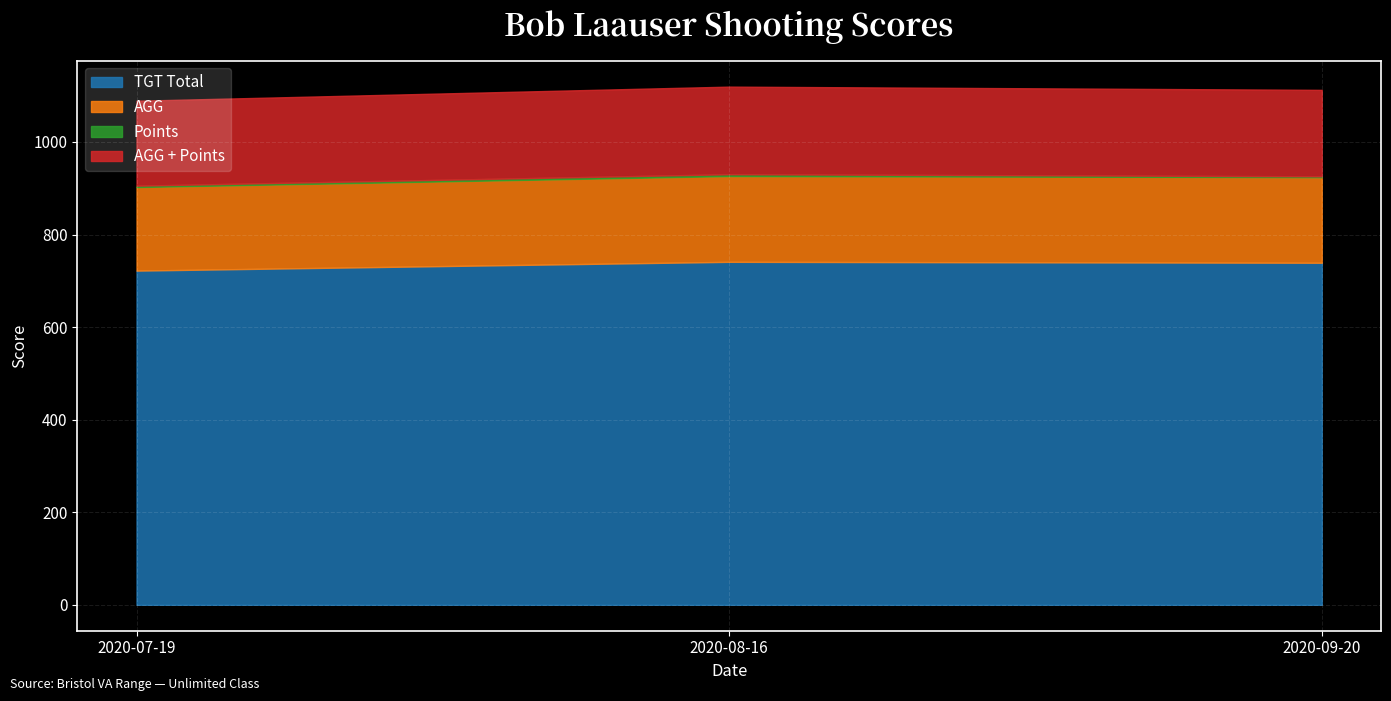

Which category has the lowest value in the TGT Total series?

2020-07-19